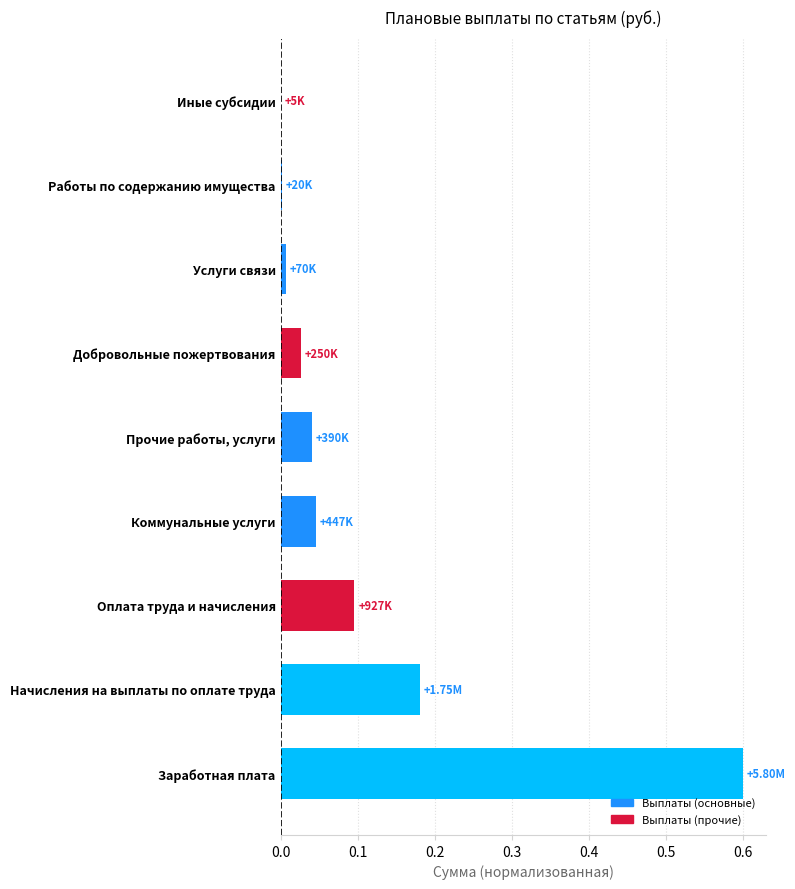

What is the change in value from Заработная плата to Начисления на выплаты по оплате труда?

-0.4